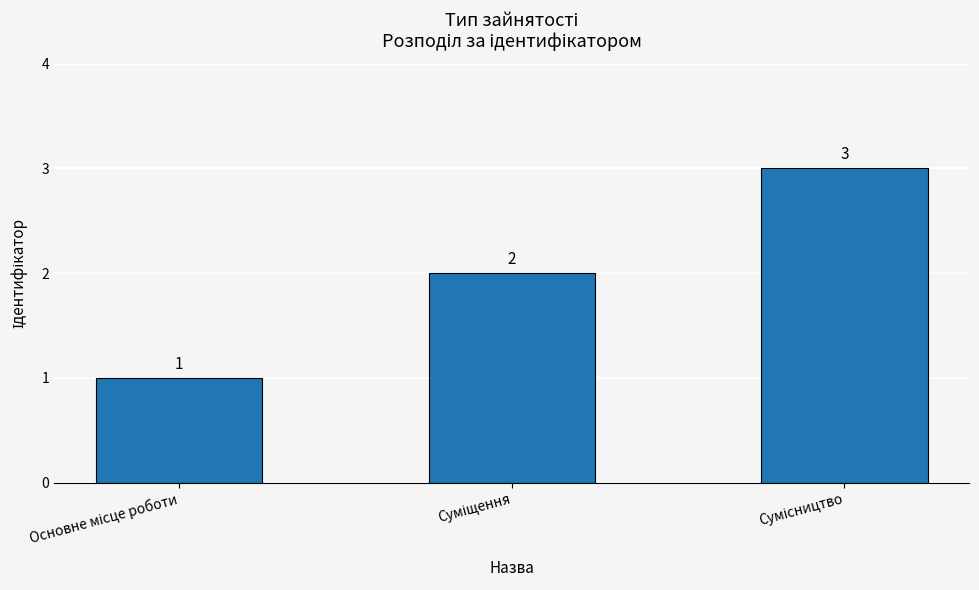

Does the chart contain any negative values?

No